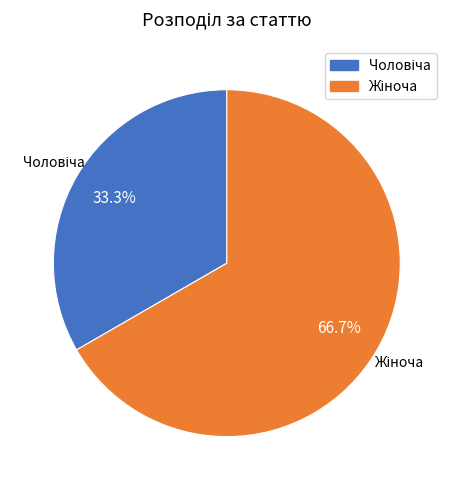

Is there a majority slice in this chart?

Yes